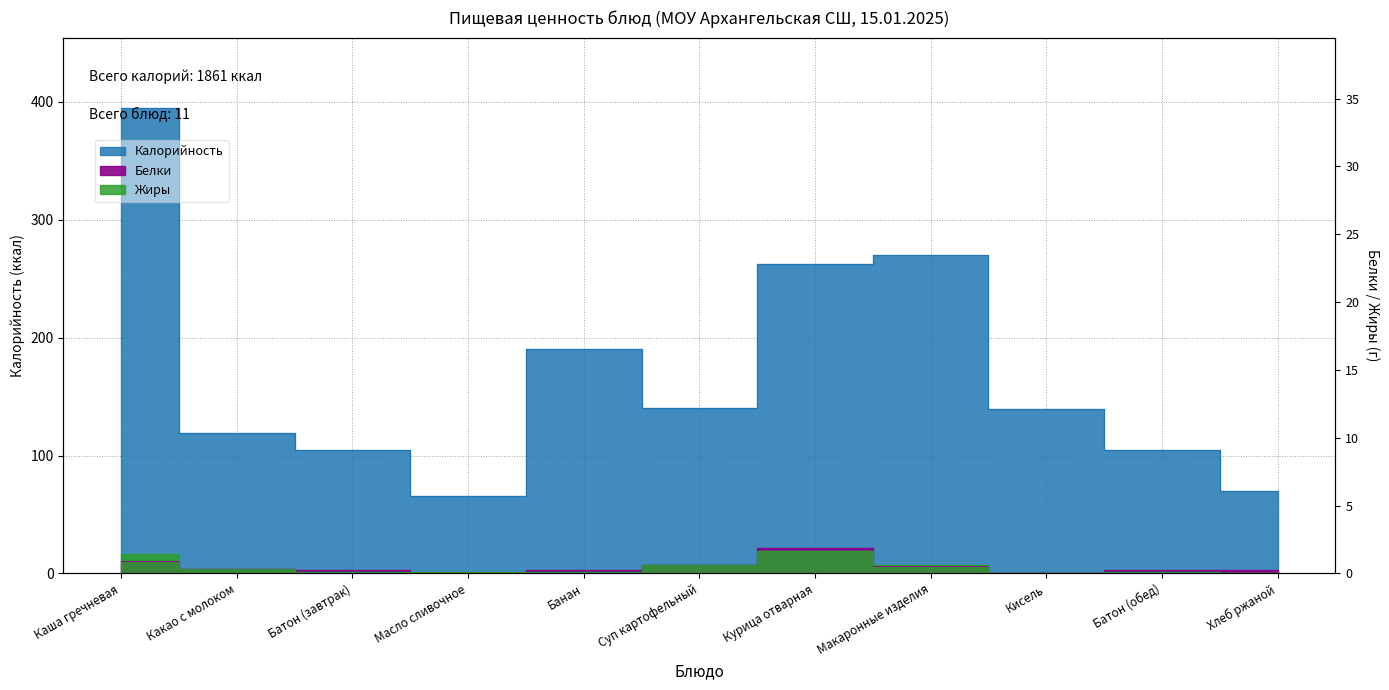

Which has a higher value, Масло сливочное or Хлеб ржаной?

Хлеб ржаной